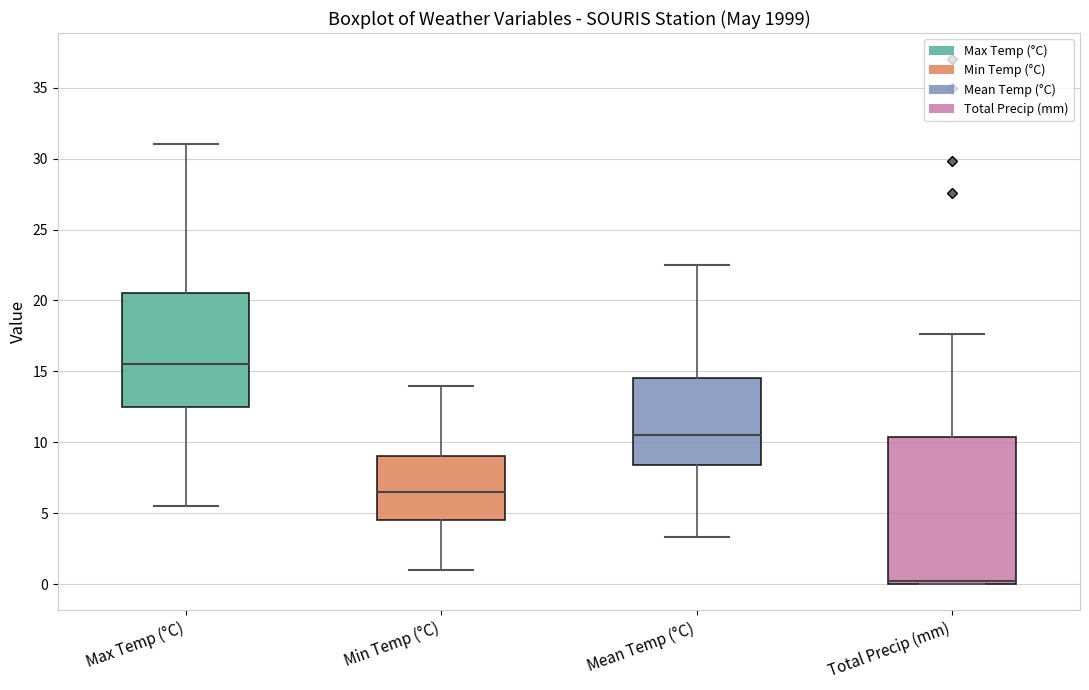

Where does the lower whisker of the box for Min Temp (°C) end on the y-axis? The values are not printed on the chart, so give them approximately, as read against the axis.

1.0